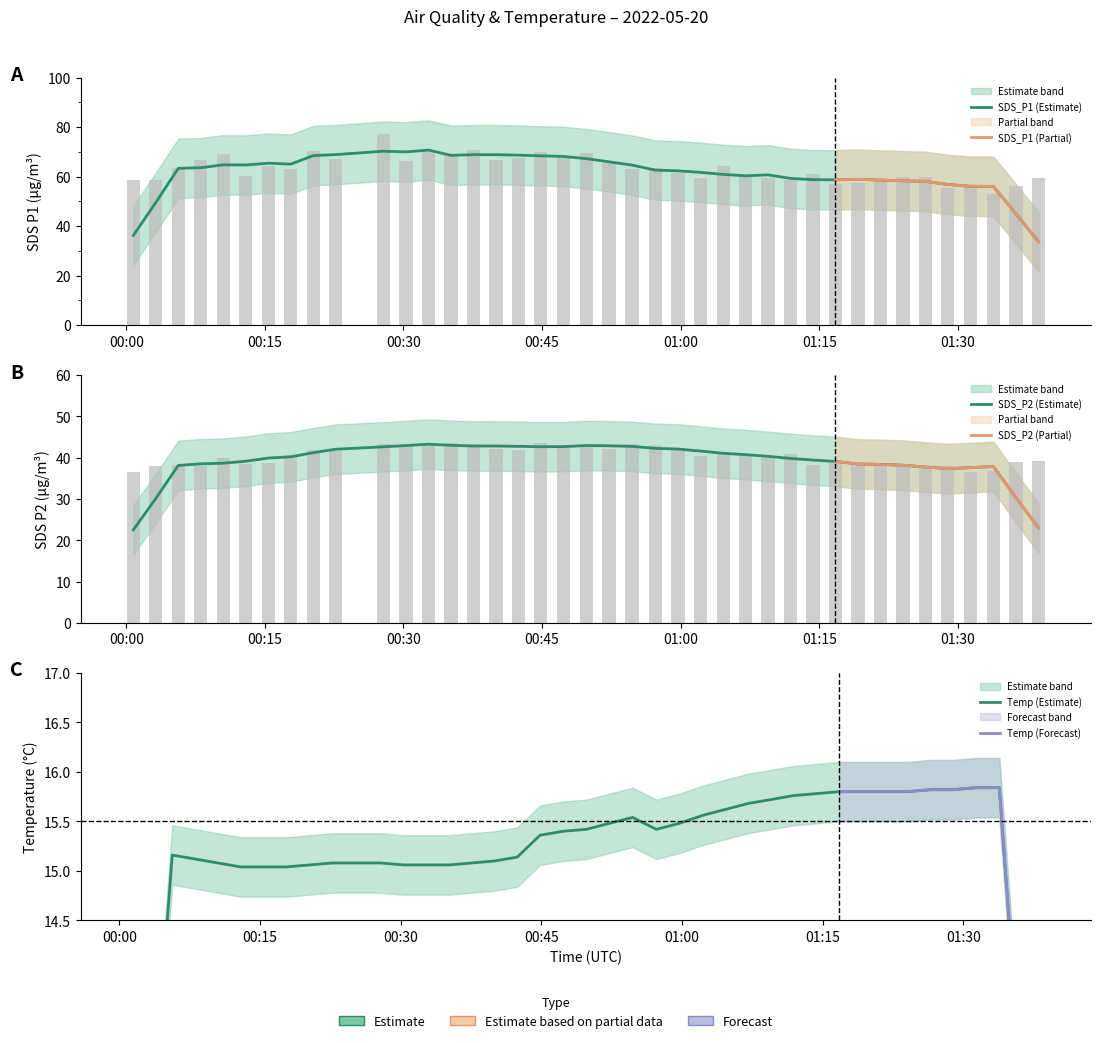

The SDS_P2 series shows 36.5 at 00:00. True or false?

True